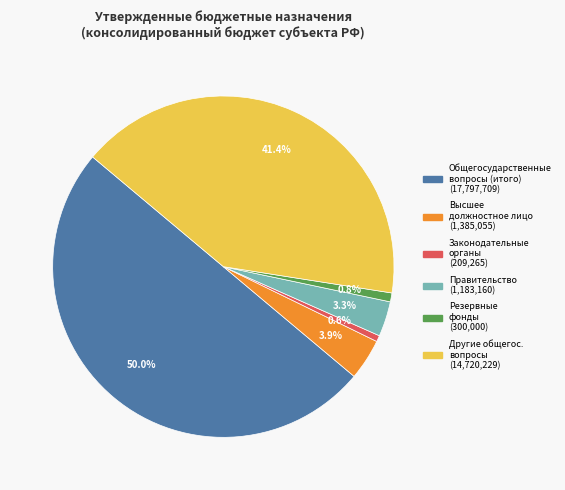

How many segments does this pie chart have?

6